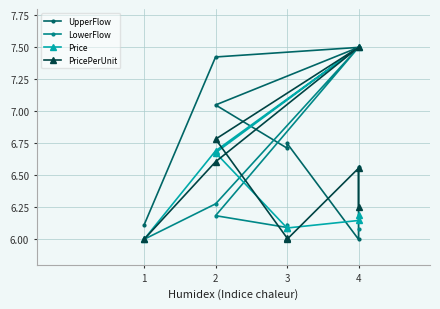

True or false: Price and UpperFlow cross at least once.

True